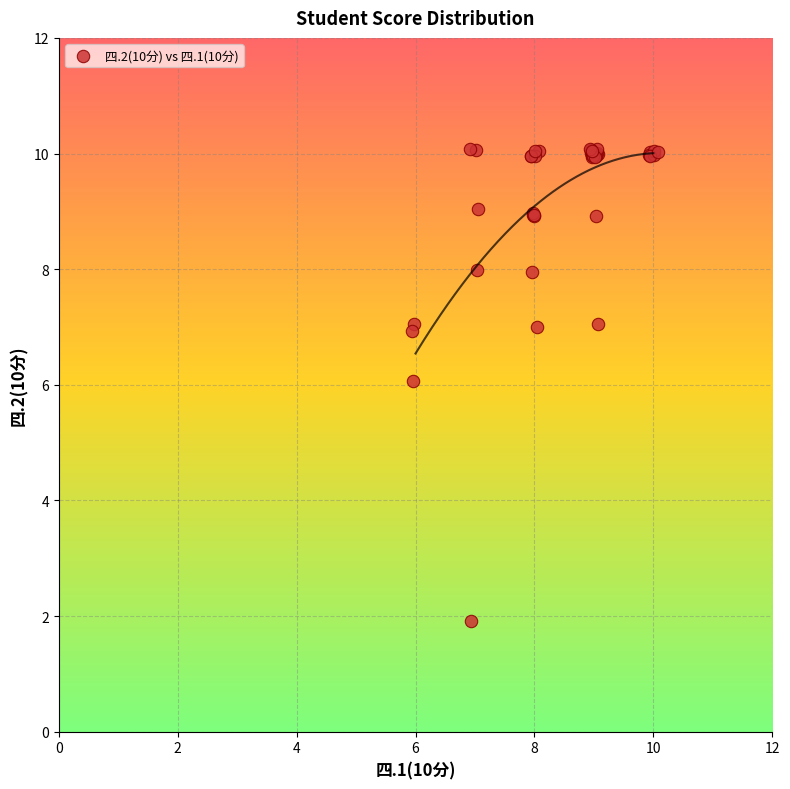

What Y value in the scatter plot is closest to 5?

6.1